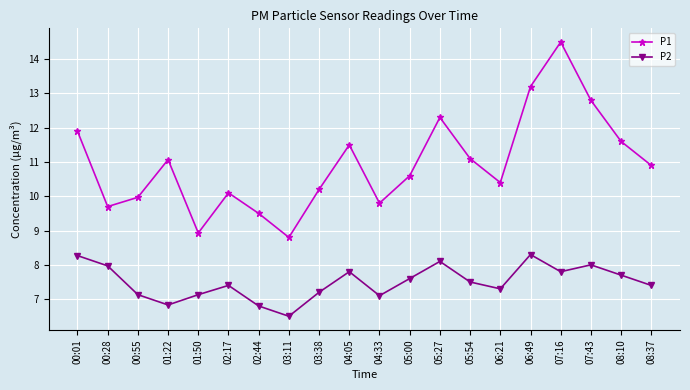

True or false: P2 has a value of 10.6 at 05:00.

False